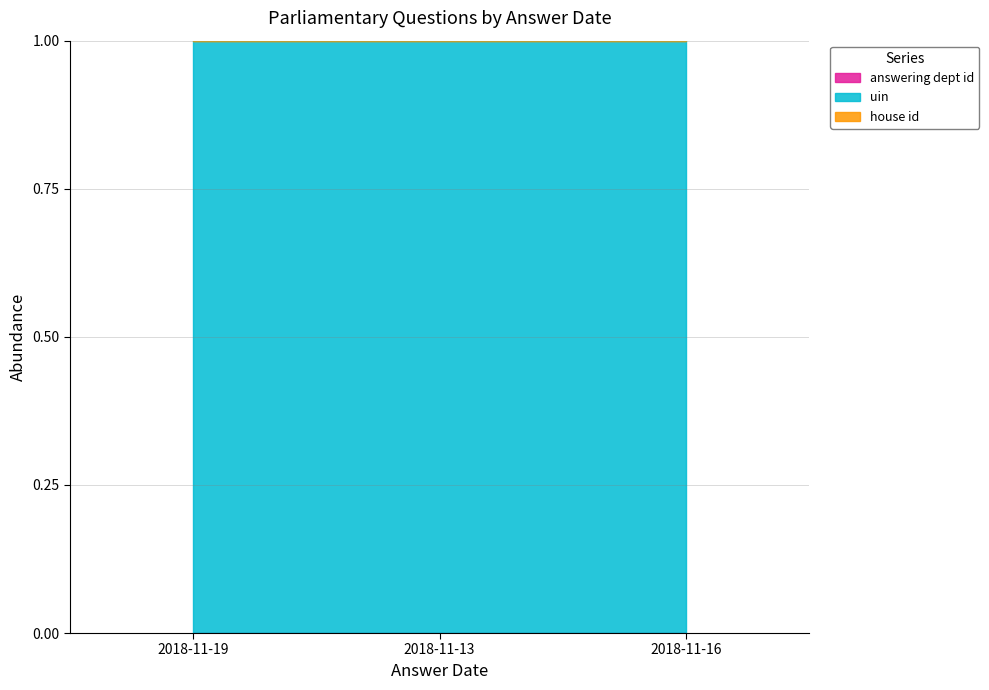

Between 2018-11-16 and 2018-11-13, which is larger?

2018-11-13